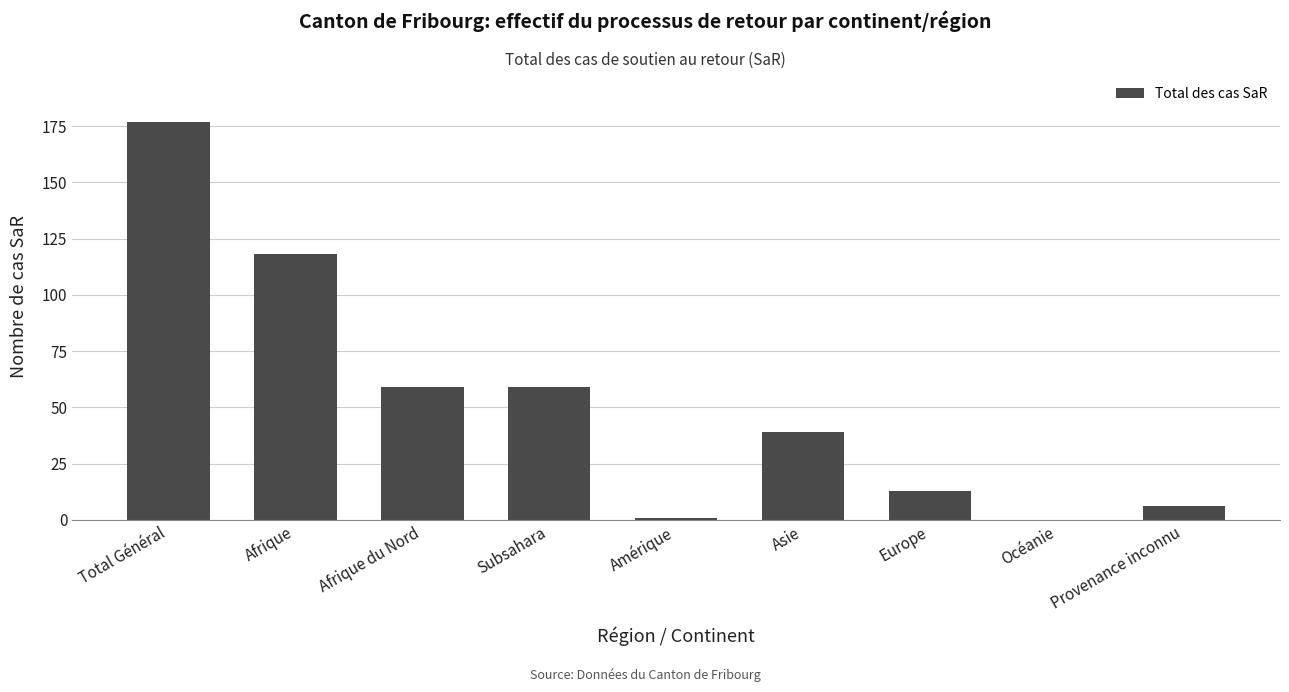

Where does the data first go above 39?

Total Général